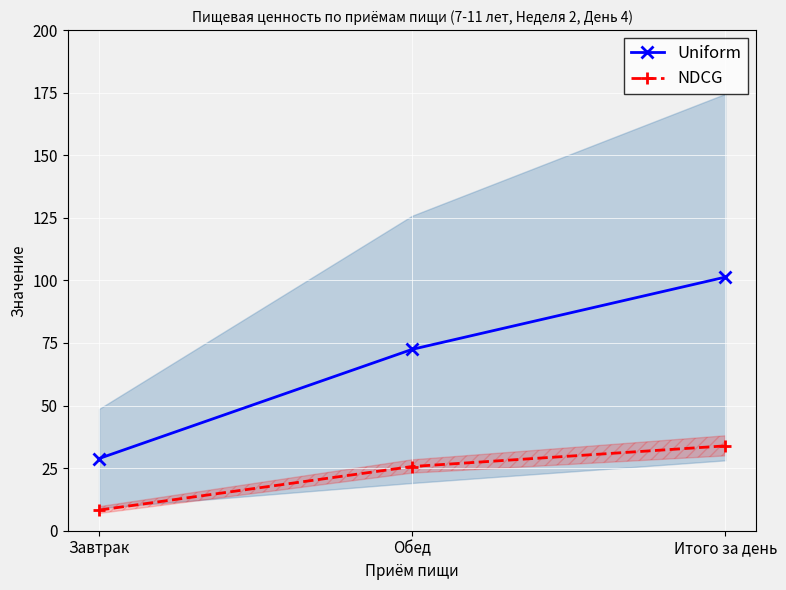

At which label is Uniform closest to 65?

Обед